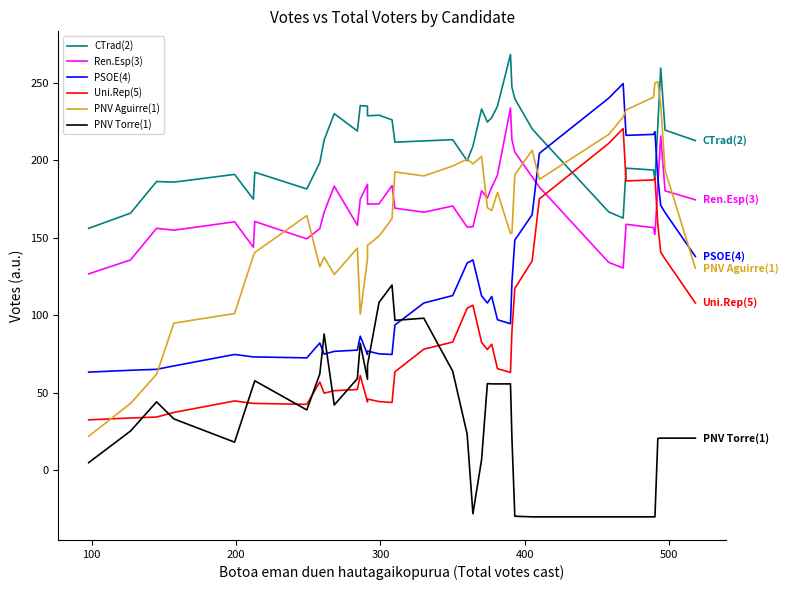

How many values in the PSOE(4) series exceed 108?

18